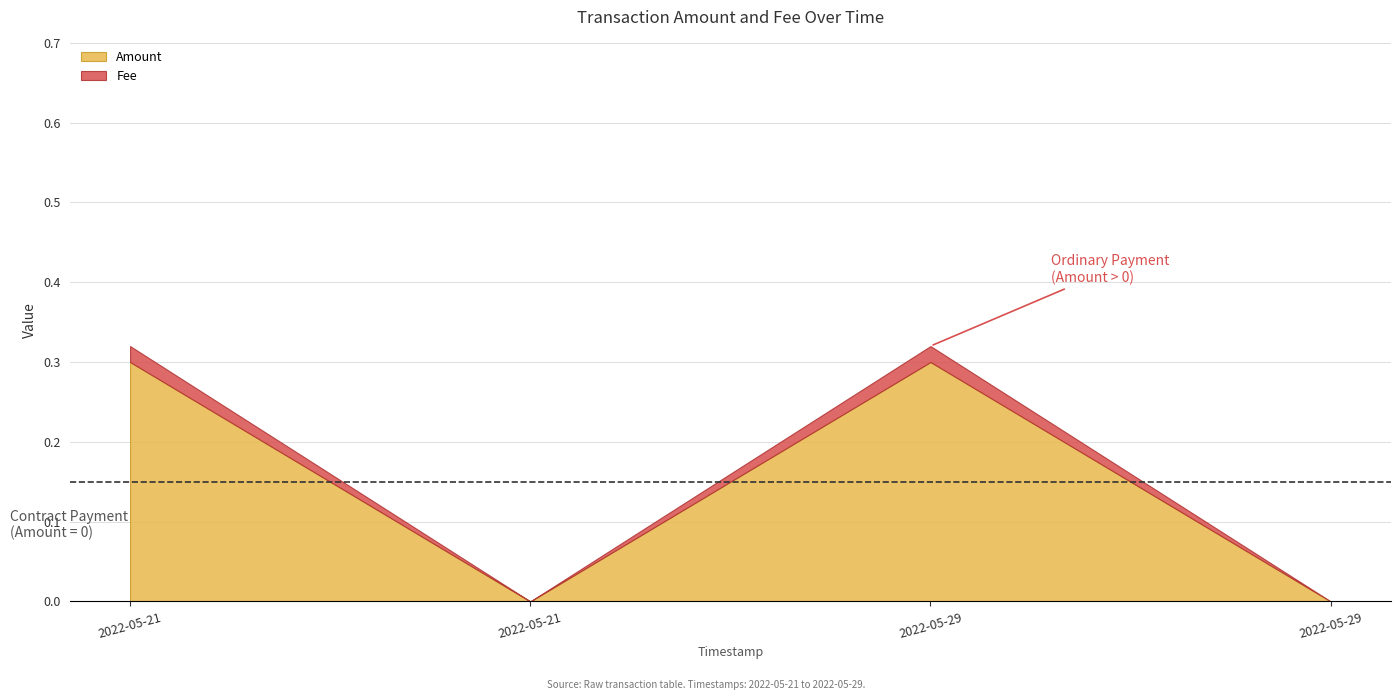

True or false: Fee and Amount cross at least once.

False